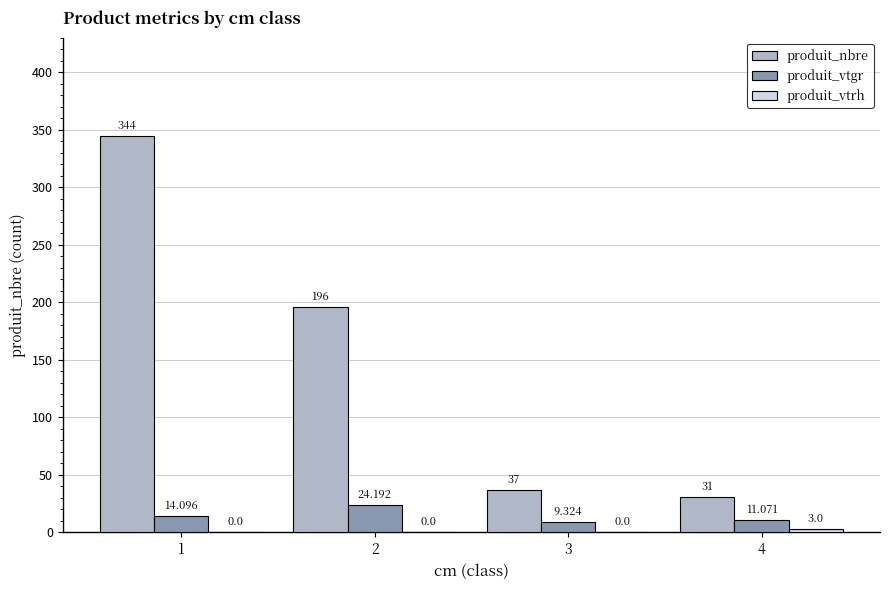

Are the bars horizontal?

No